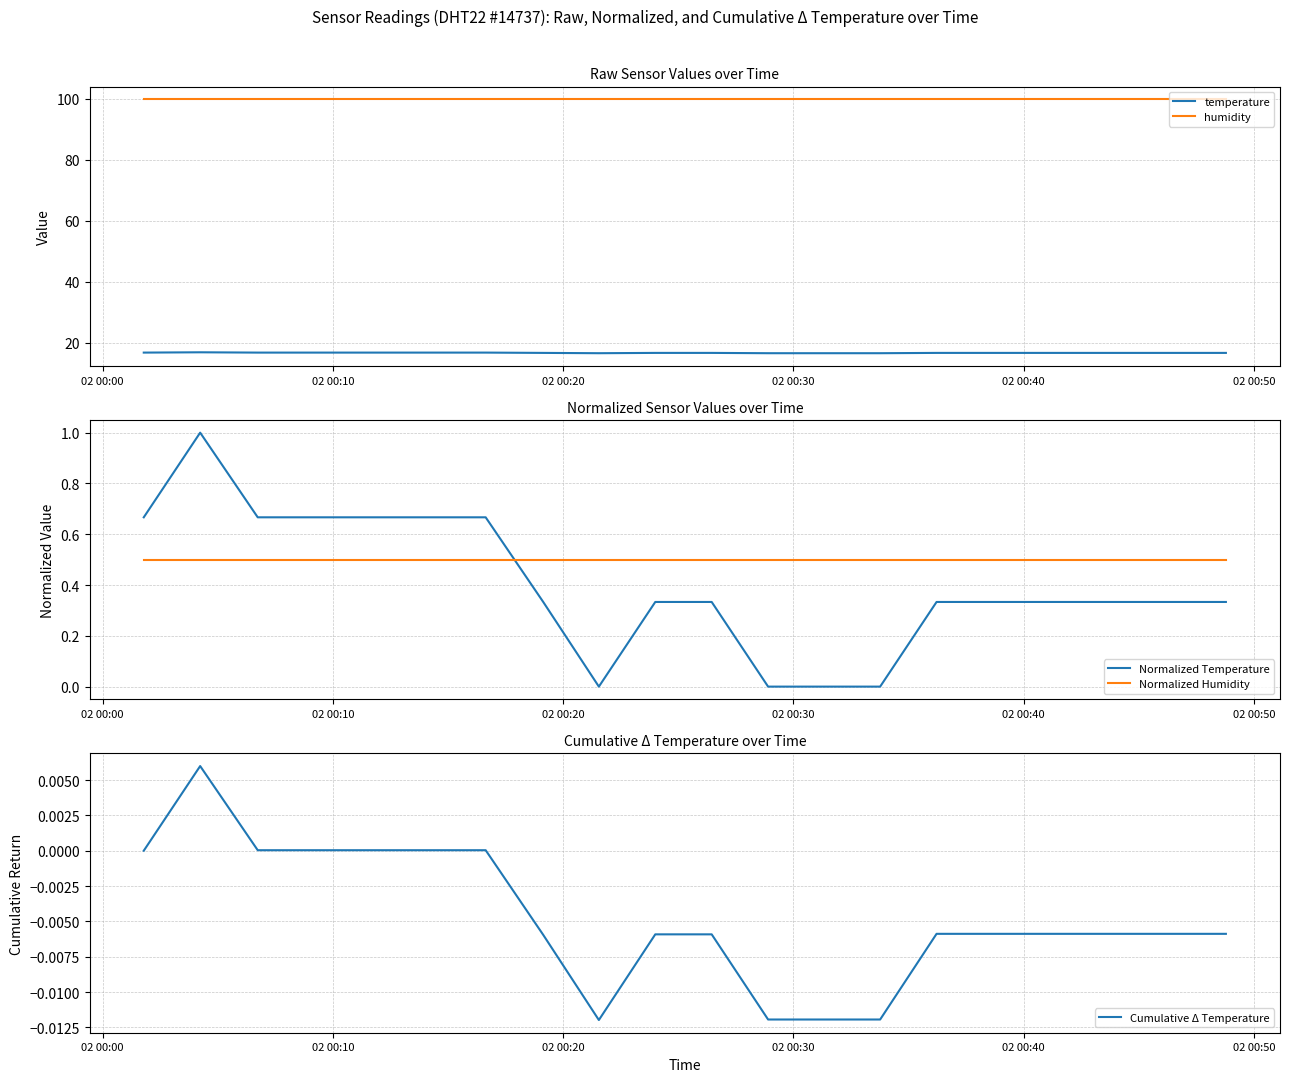

What is the maximum value for temperature?

16.8